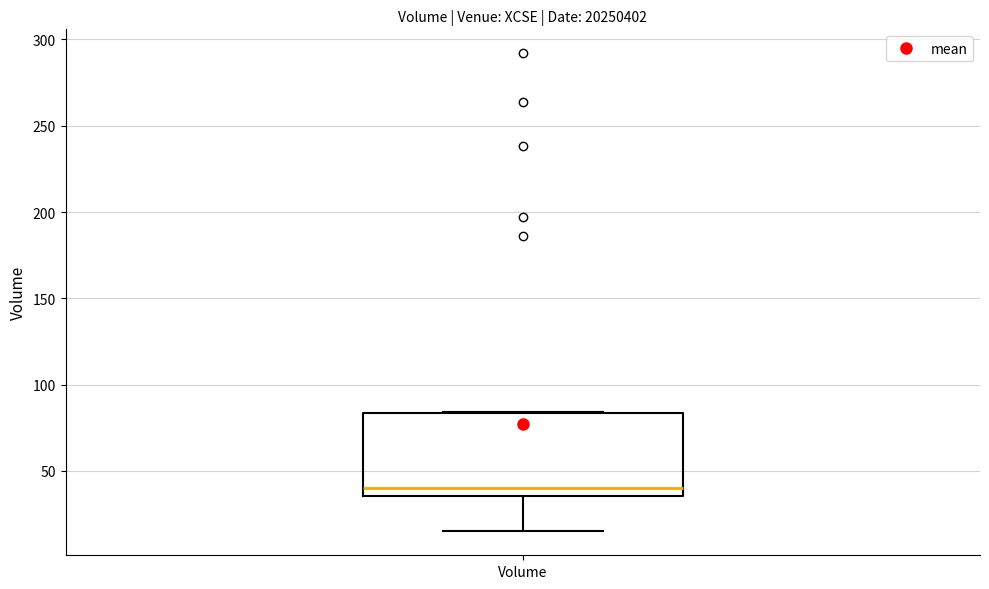

Read this box plot against the y-axis: the position of the median line, the range covered by the box, and the ends of both whiskers. The values are not printed on the chart, so give them approximately, as read against the axis.

median 40, box 35 to 85, whiskers 15 to 85